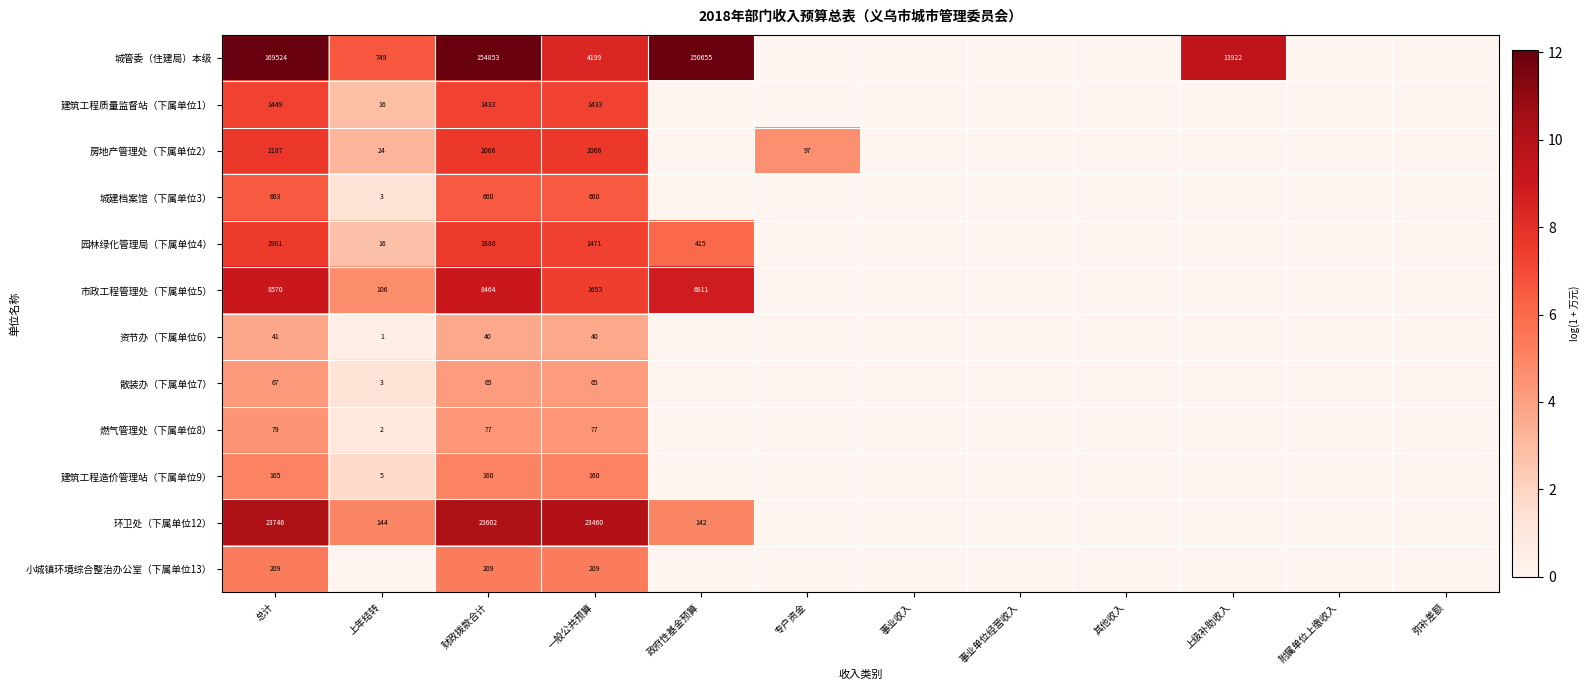

What is the total value across all series at 专户资金?

4.6